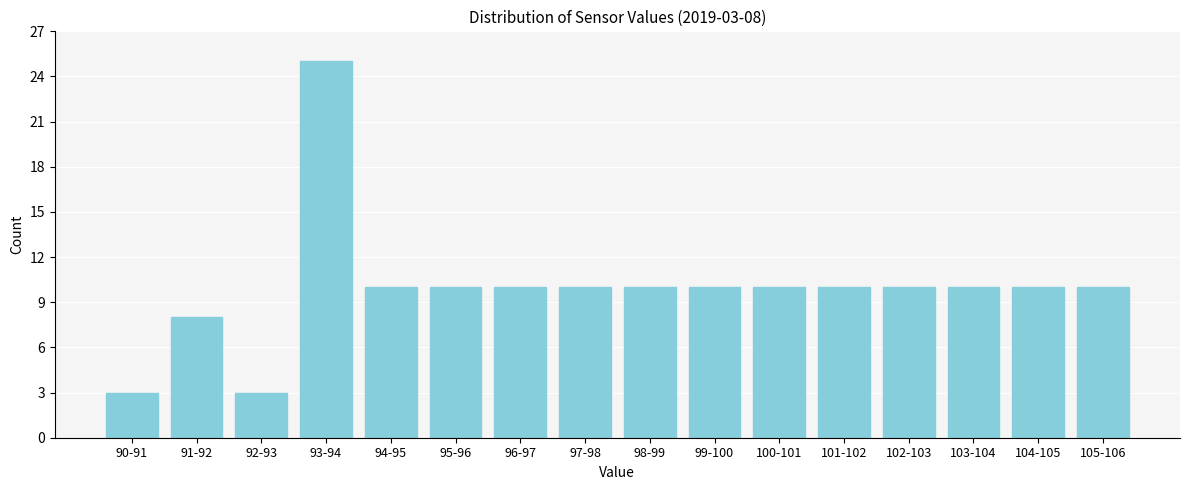

Reading left to right, list all the values displayed in this chart.

90-91=3	91-92=8	92-93=3	93-94=25	94-95=10	95-96=10	96-97=10	97-98=10	98-99=10	99-100=10	100-101=10	101-102=10	102-103=10	103-104=10	104-105=10	105-106=10